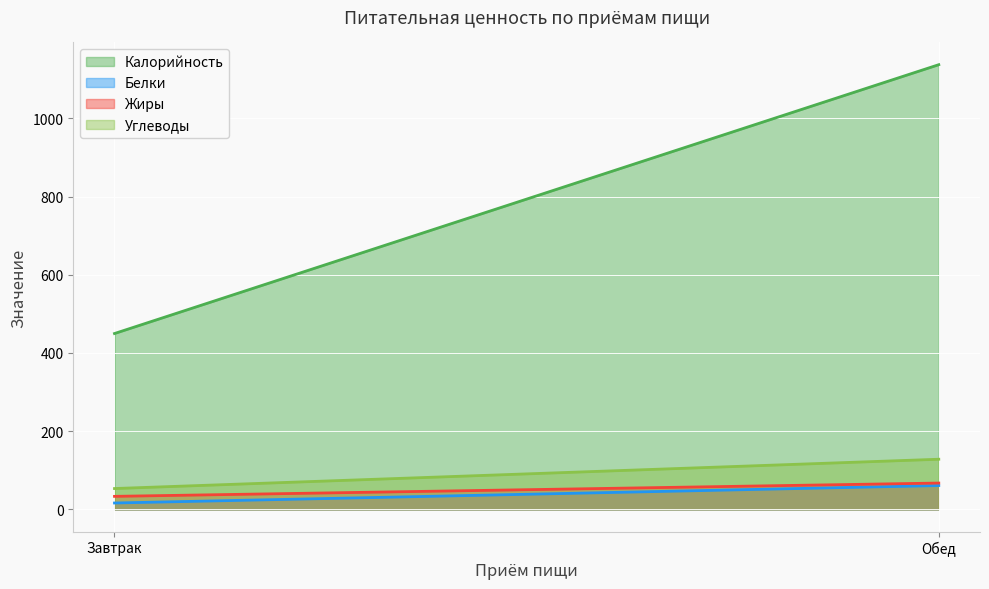

At which category does the chart reach its peak across all series?

Обед